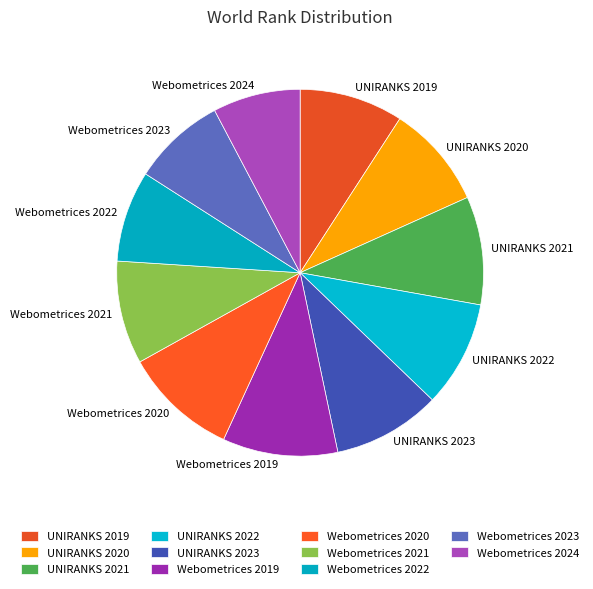

Is there a majority slice in this chart?

No